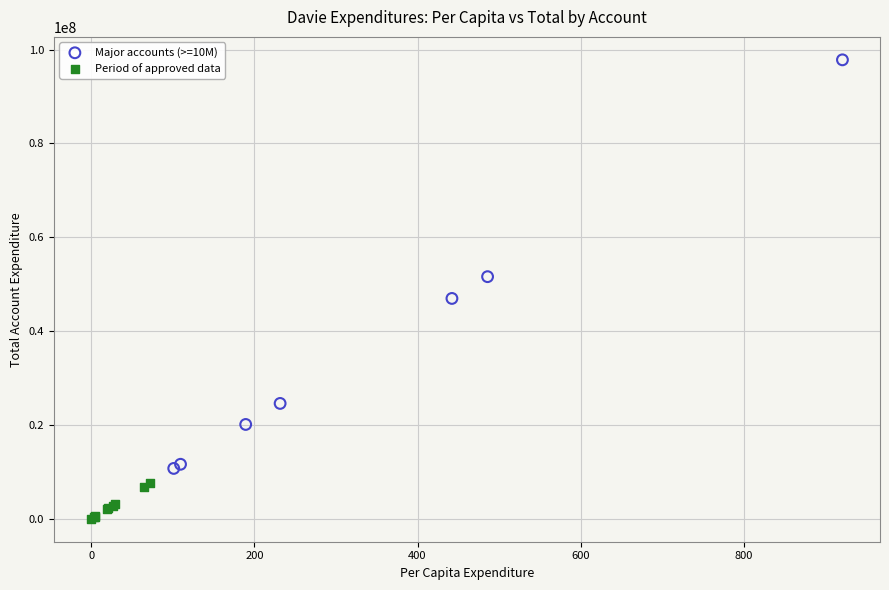

Which series has the largest Y range (max minus min)?

Major accounts (>=10M)